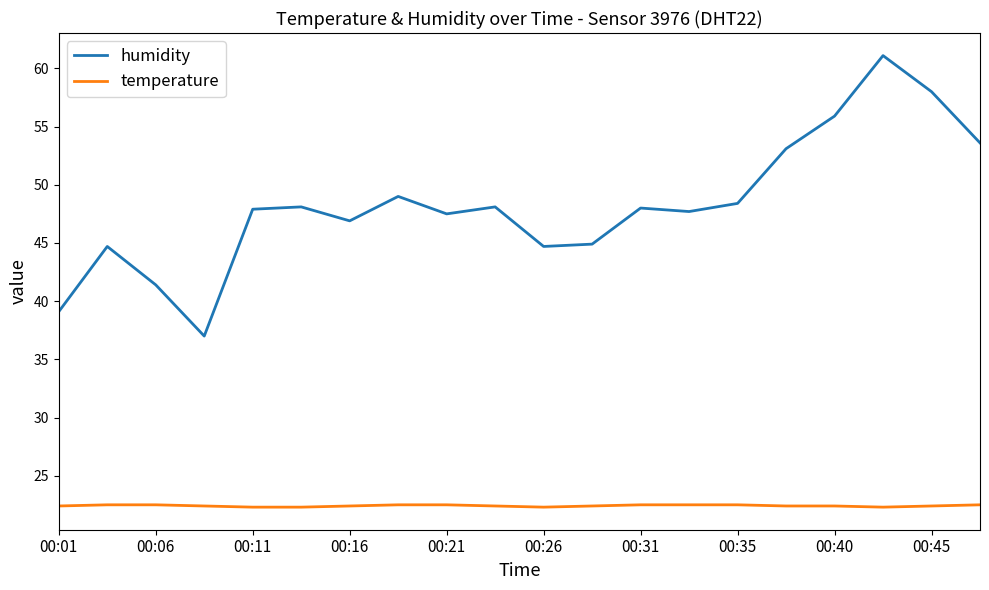

Which series has the widest spread of values?

humidity